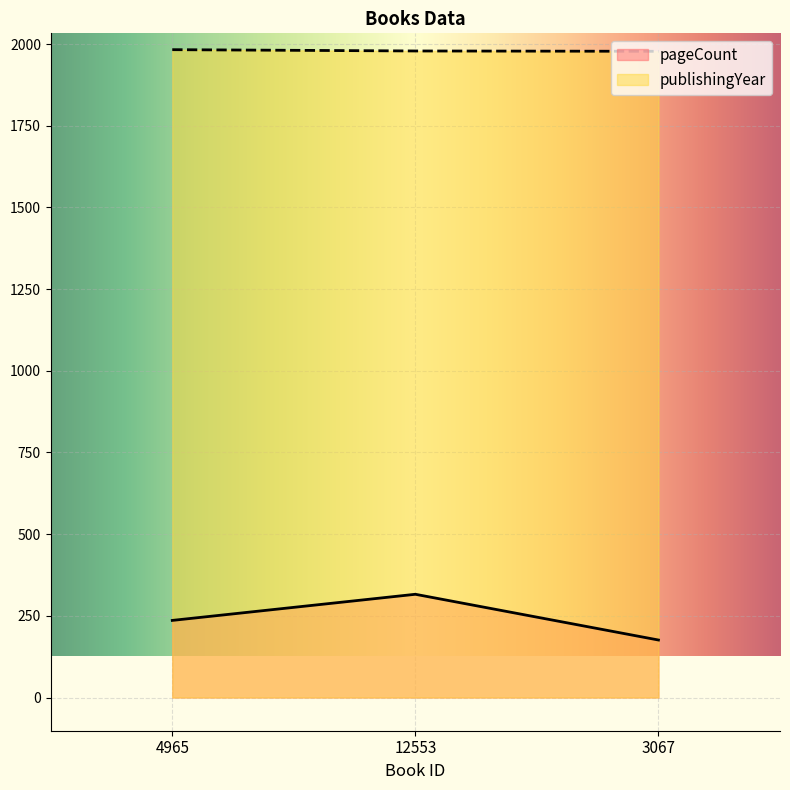

Reading left to right, transcribe all the data shown in this chart.

pageCount: 4965=236	12553=316	3067=176
publishingYear: 4965=1983	12553=1979	3067=1978